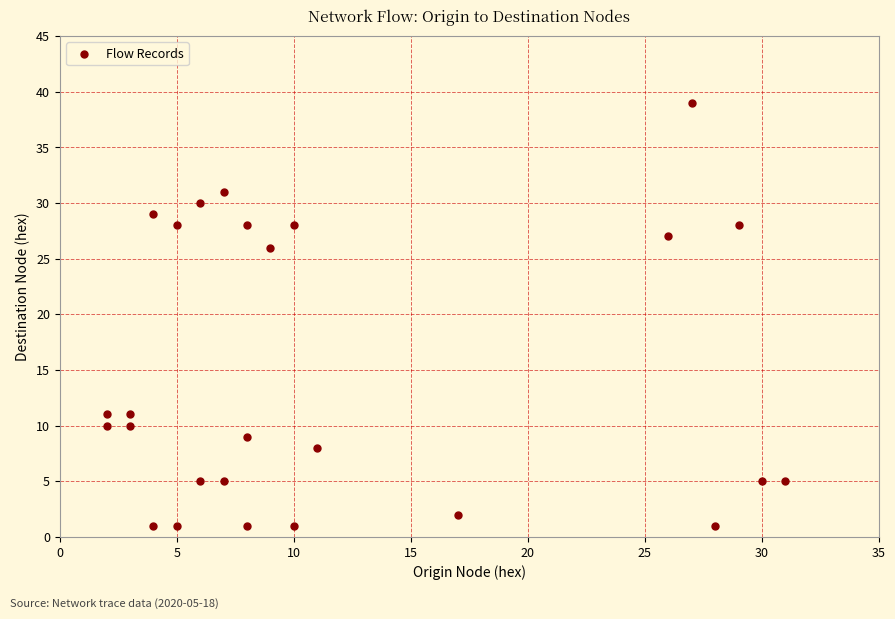

What is the range of Y values (max minus min)?

38